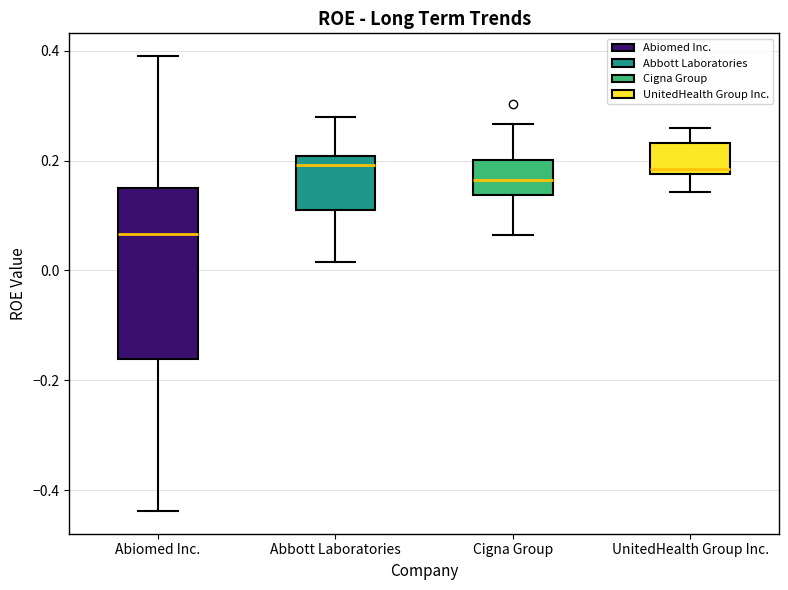

Reading left to right, read every box against the y-axis: the position of its median line, the range the box covers, and the ends of its whiskers. The values are not printed on the chart, so give them approximately, as read against the axis.

Abiomed Inc.: median 0.06, box -0.16 to 0.16, whiskers -0.44 to 0.38
Abbott Laboratories: median 0.20 (just below the box's upper edge), box 0.10 to 0.20, whiskers 0.02 to 0.28
Cigna Group: median 0.16, box 0.14 to 0.20, whiskers 0.06 to 0.26
UnitedHealth Group Inc.: median 0.18 (just above the box's lower edge), box 0.18 to 0.24, whiskers 0.14 to 0.26